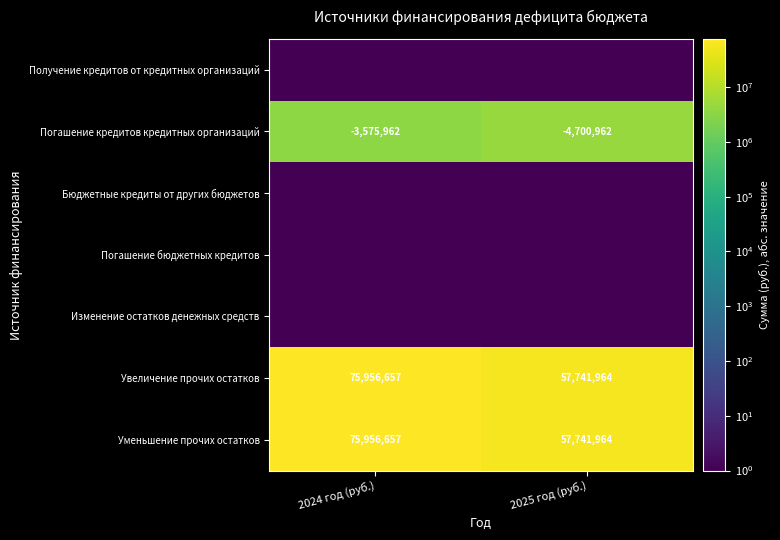

How many categories are shown in the chart?

2